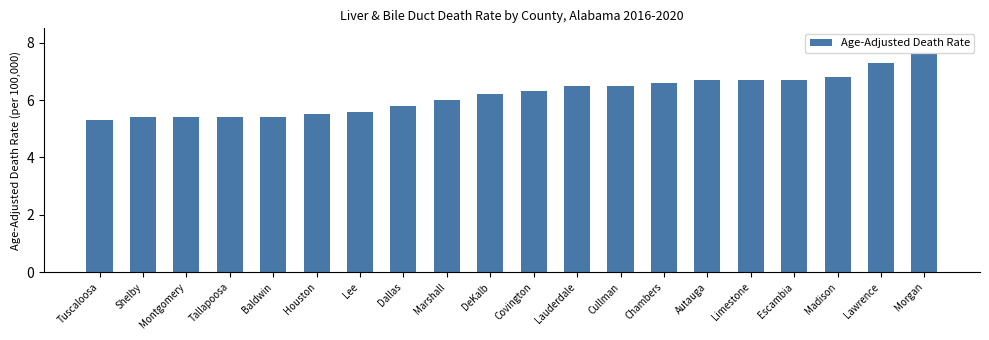

Does the chart contain stacked bars?

No